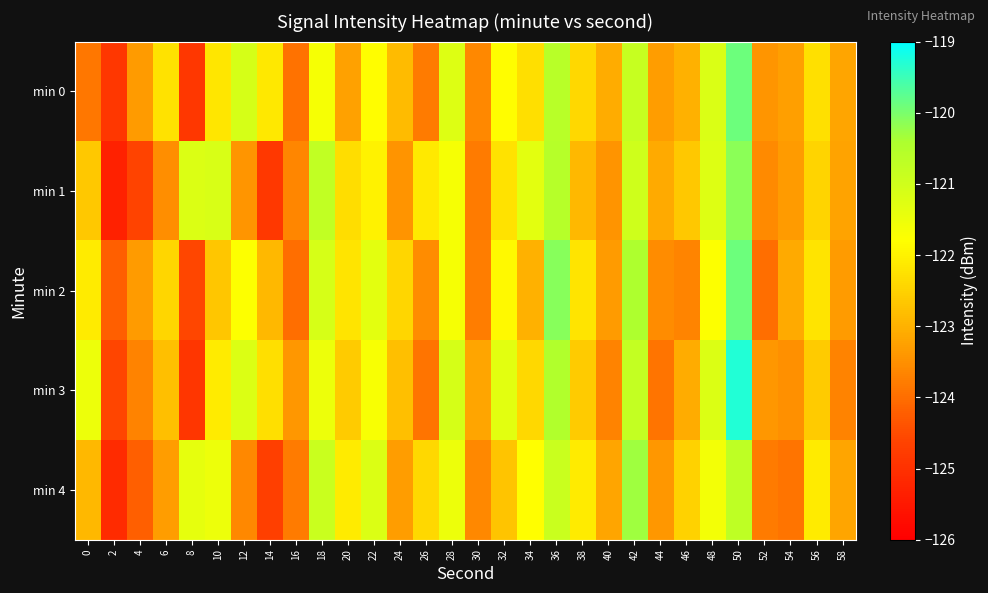

Which series has the largest range (max minus min)?

min 3